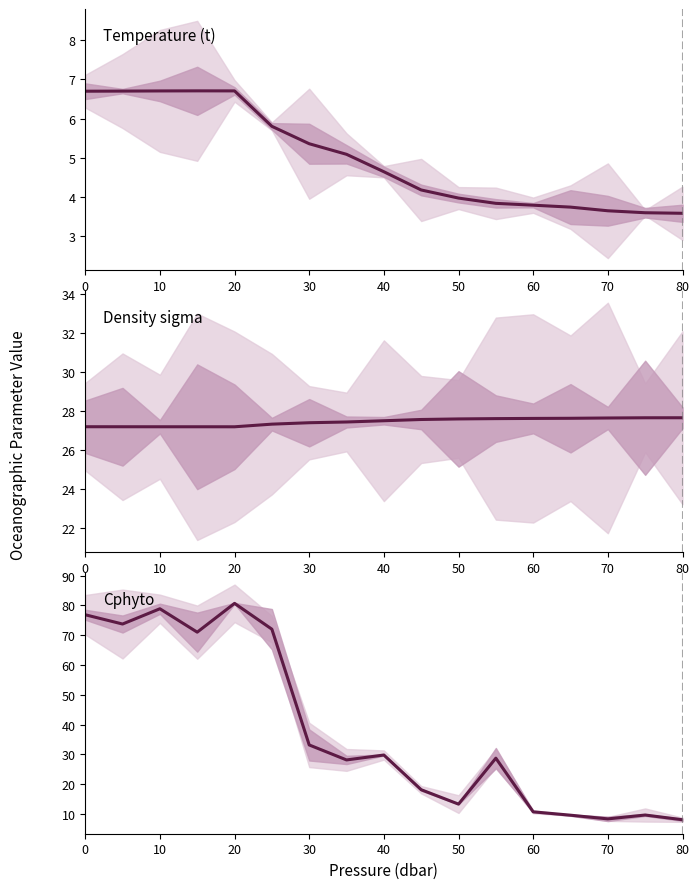

At how many categories does at least one series exceed 77?

2